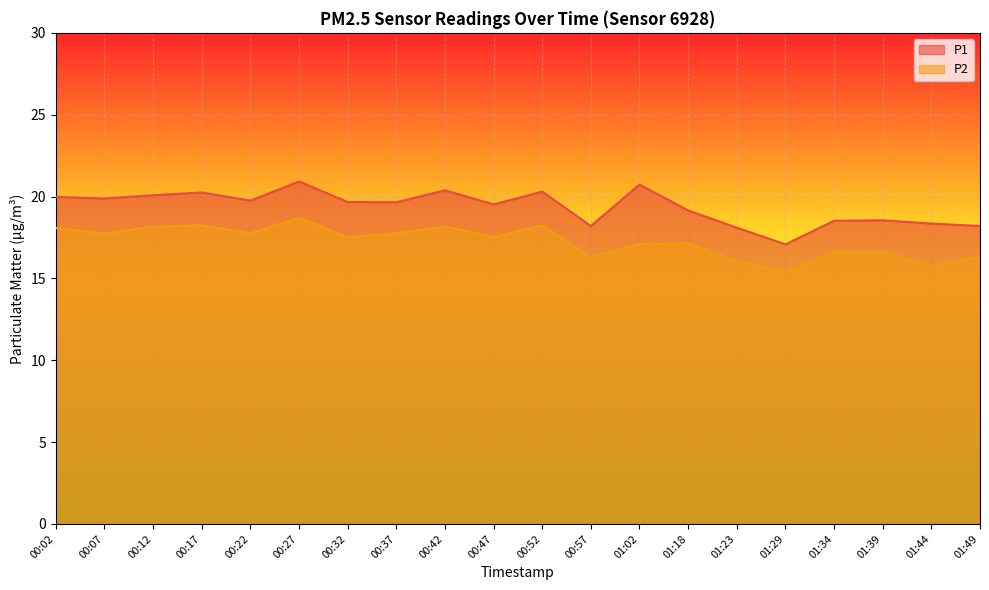

How many values in the P2 series are below 17?

7